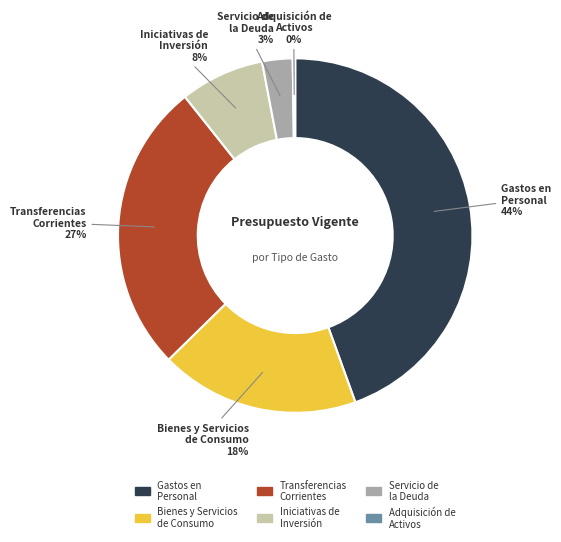

Does any single category account for the majority?

No